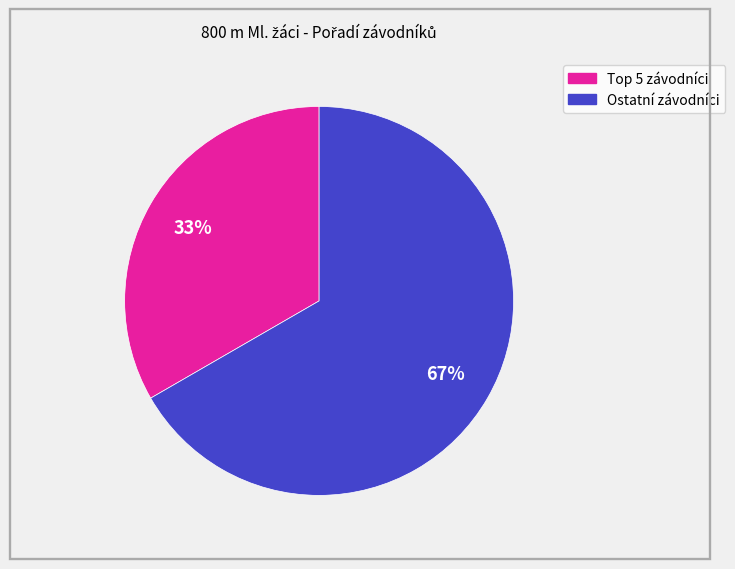

Is there any slice that represents more than half of the pie?

Yes